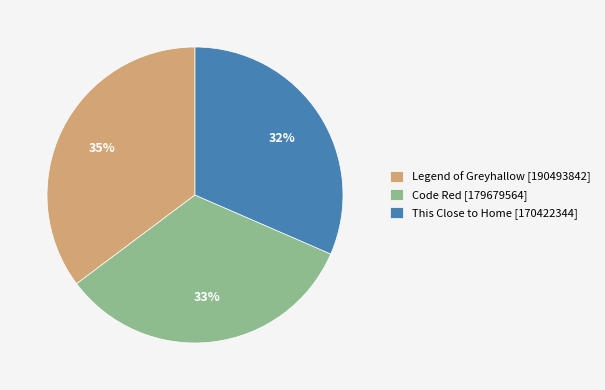

To the nearest percent, what is the combined percentage of This Close to Home [170422344] and Legend of Greyhallow [190493842]?

67%